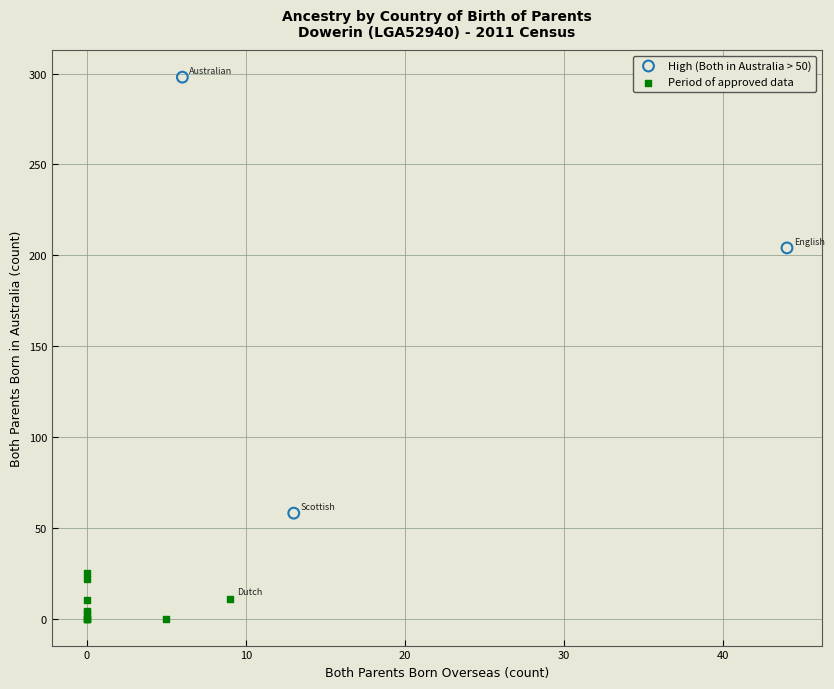

Which series reaches the maximum Y coordinate?

High (Both in Australia > 50)